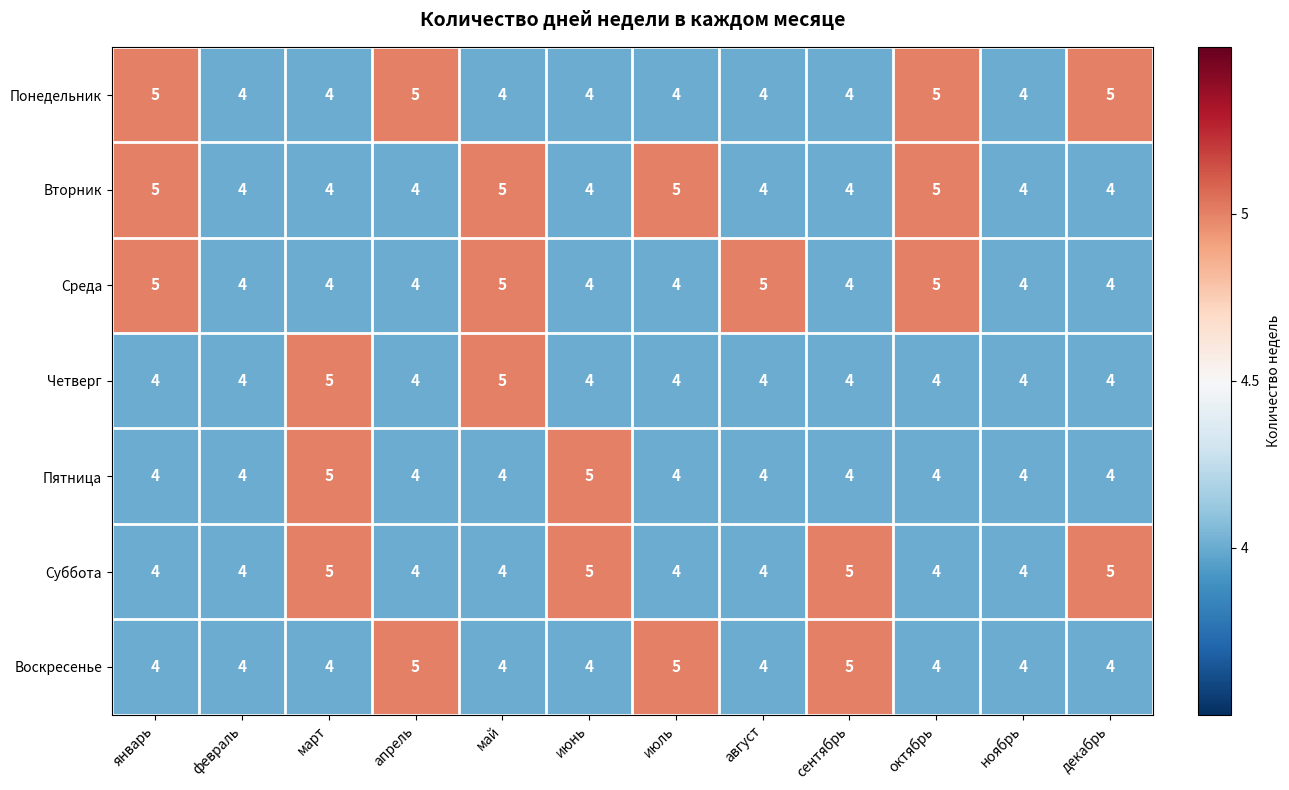

Is the value of Понедельник at апрель greater than the value of Вторник at ноябрь?

Yes